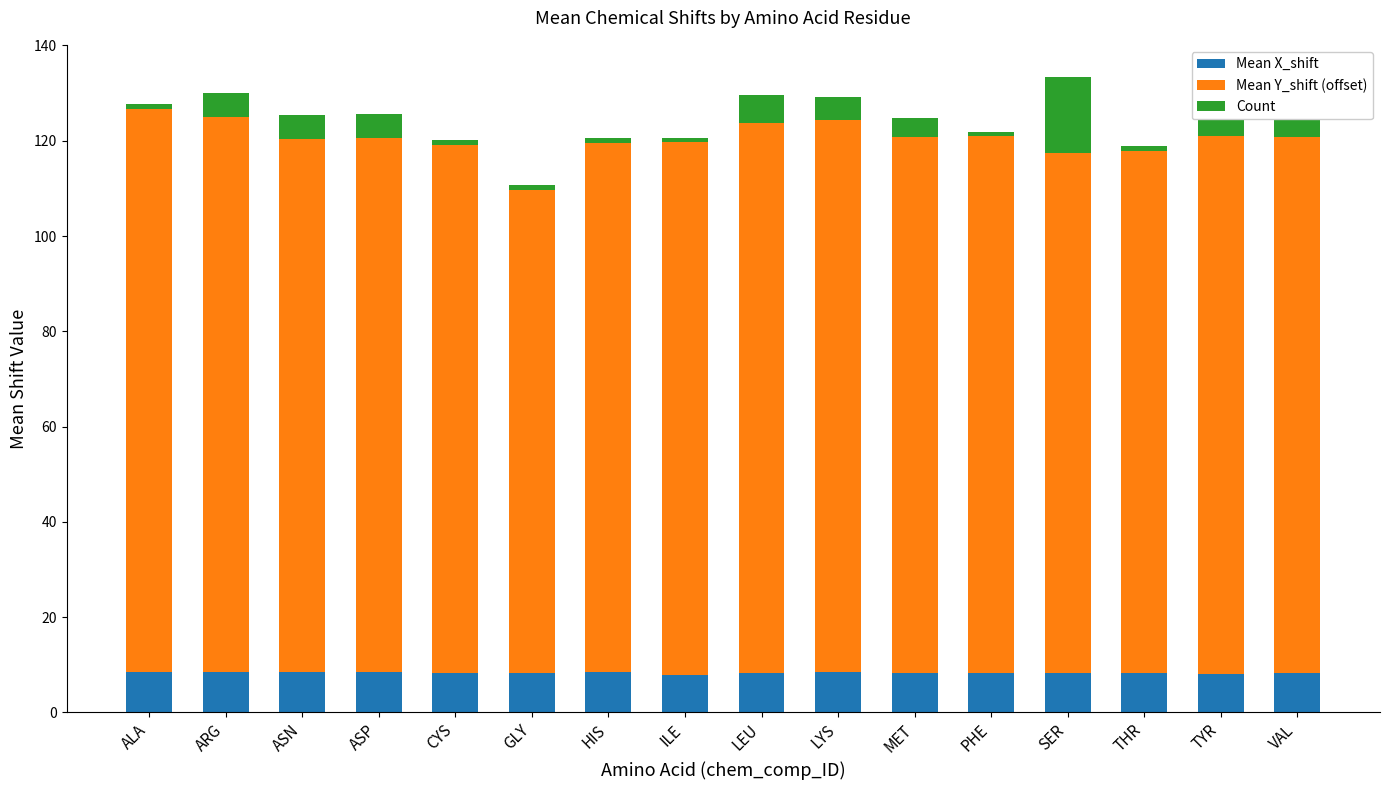

What is the total value across all series at ASN?

125.3